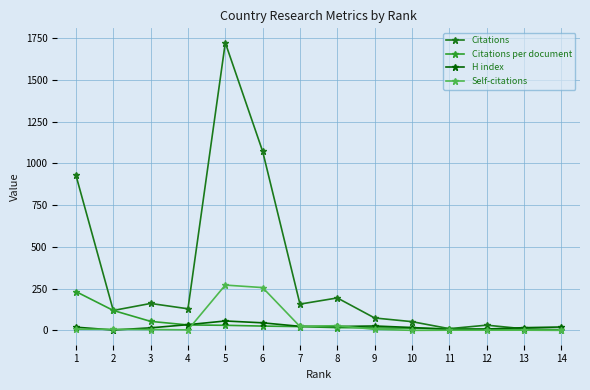

Which series has the widest spread of values?

Citations